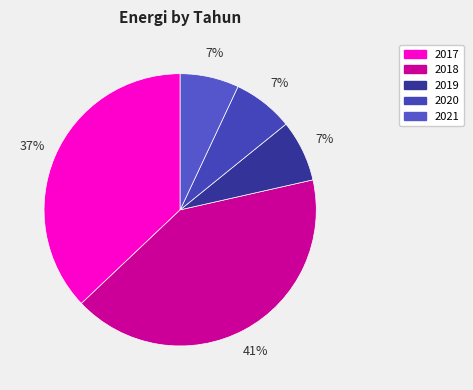

True or false: 2021 accounts for 7% of the total.

True